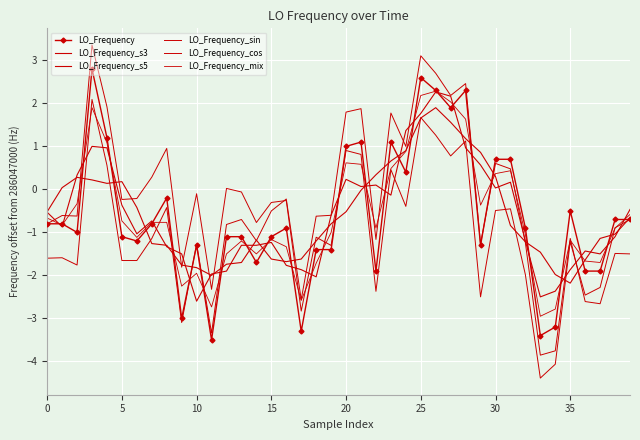

Rank the series by their maximum value, from lowest to highest.

LO_Frequency_s5, LO_Frequency_s3, LO_Frequency_mix, LO_Frequency, LO_Frequency_cos, LO_Frequency_sin